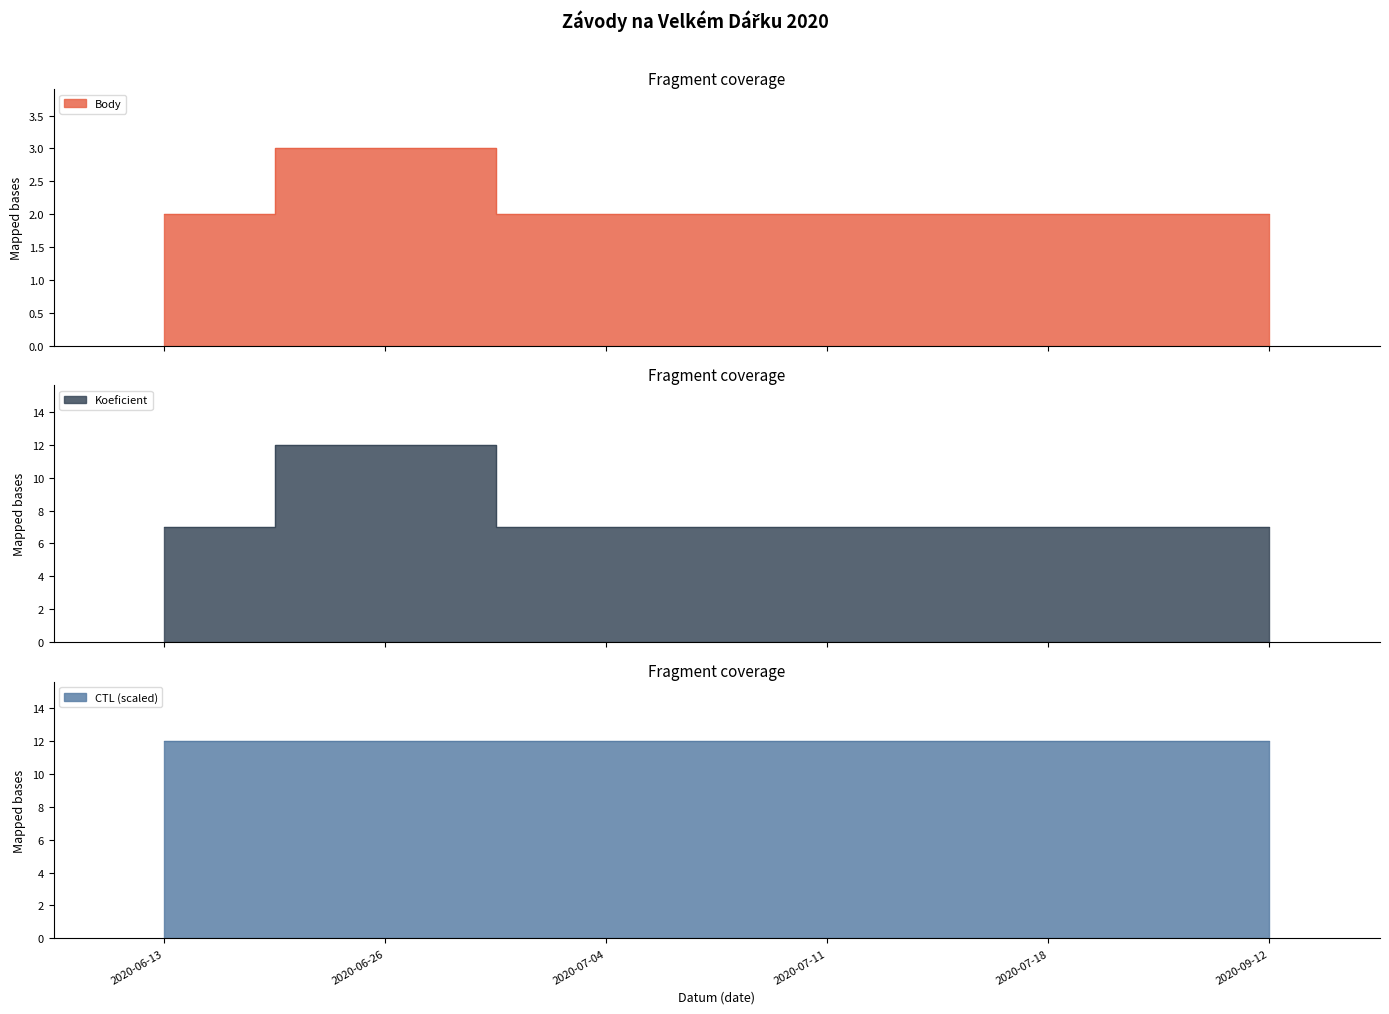

True or false: CTL and Koeficient intersect in this chart.

False